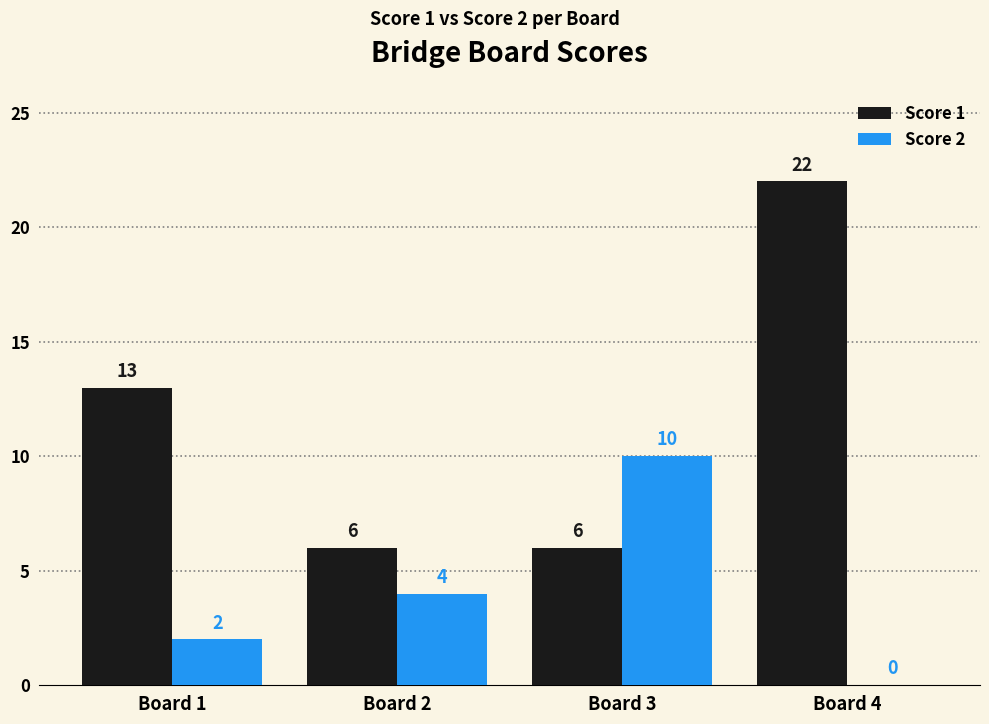

Reading left to right, extract all data points from this chart.

Score 1: Board 1=13	Board 2=6	Board 3=6	Board 4=22
Score 2: Board 1=2	Board 2=4	Board 3=10	Board 4=0